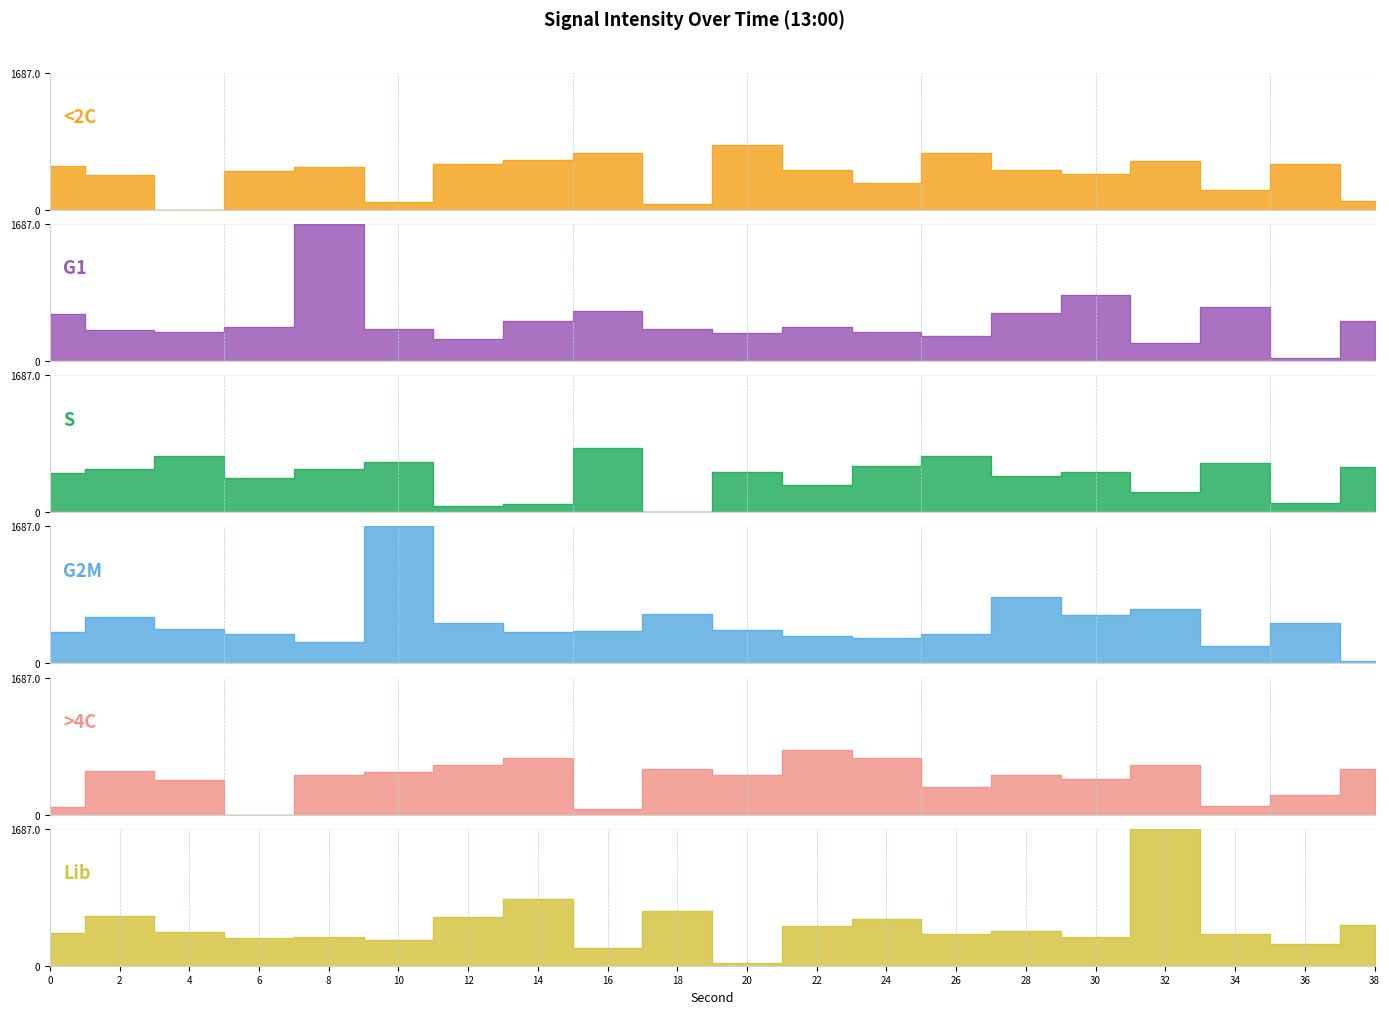

The value of >4C at 2 is 125.1. True or false?

False